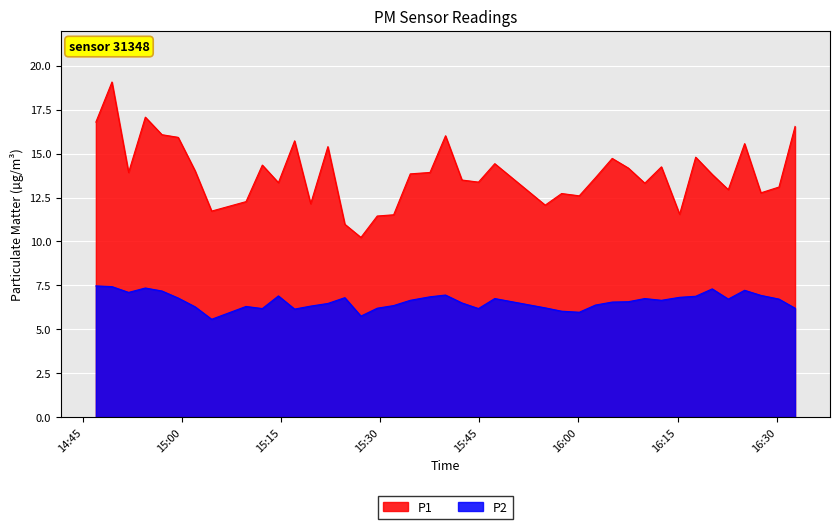

Which series has the largest total across all categories?

P1